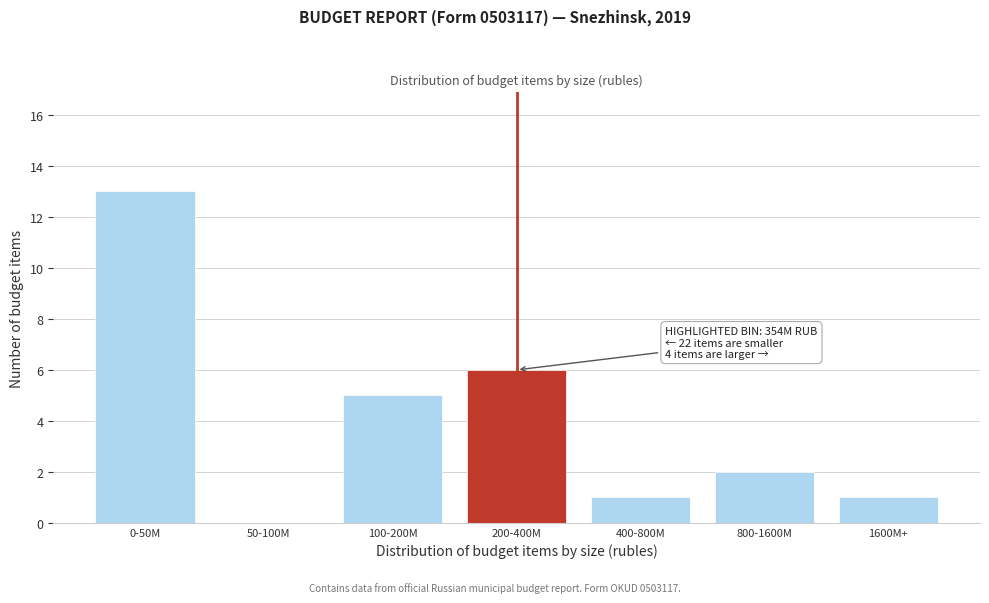

Reading left to right, transcribe all the data shown in this chart.

0-50M=13	50-100M=0	100-200M=5	200-400M=6	400-800M=1	800-1600M=2	1600M+=1